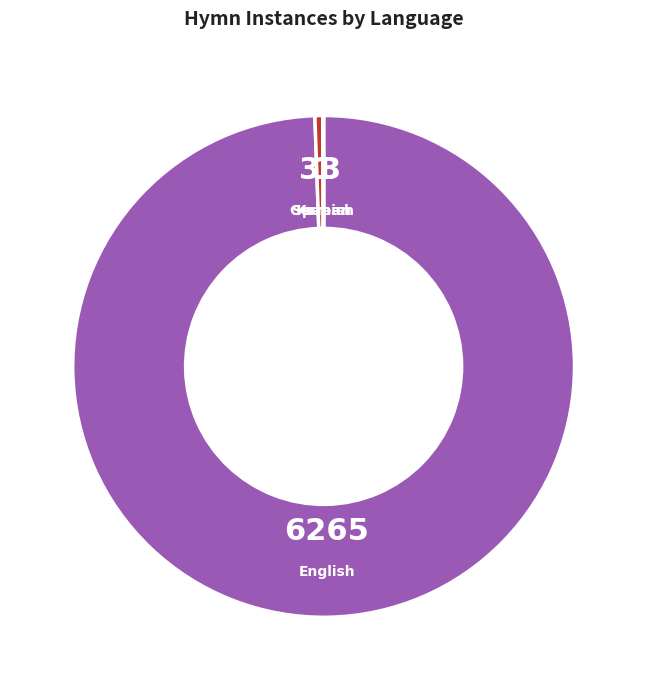

Between German and English, which is larger?

English